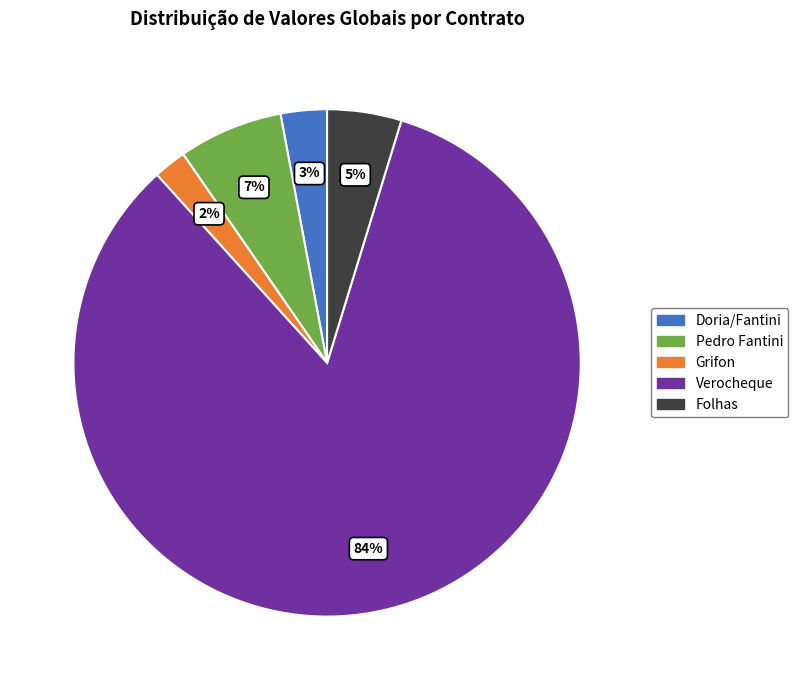

Which slice represents more than half of the pie?

Verocheque